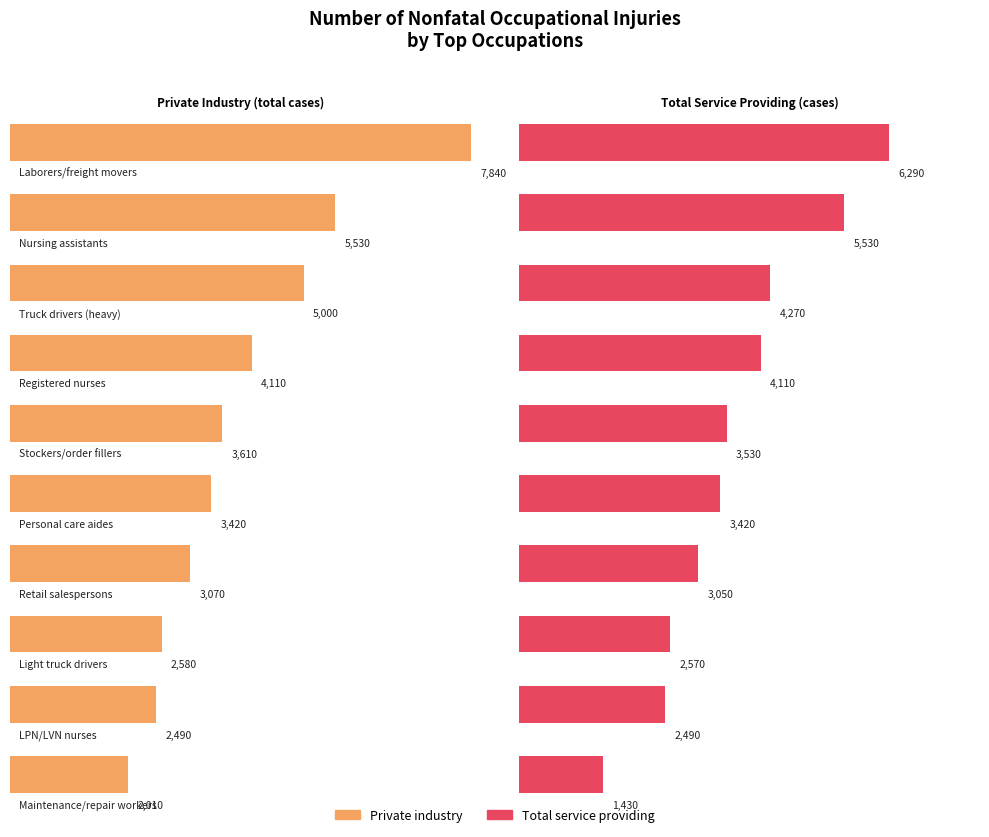

Are the bars grouped side by side (vs. stacked)?

Yes